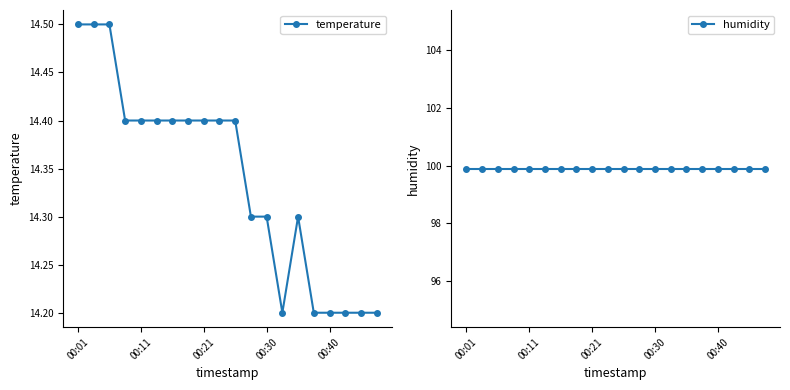

What is the difference between the maximum and minimum values in the temperature series?

0.3